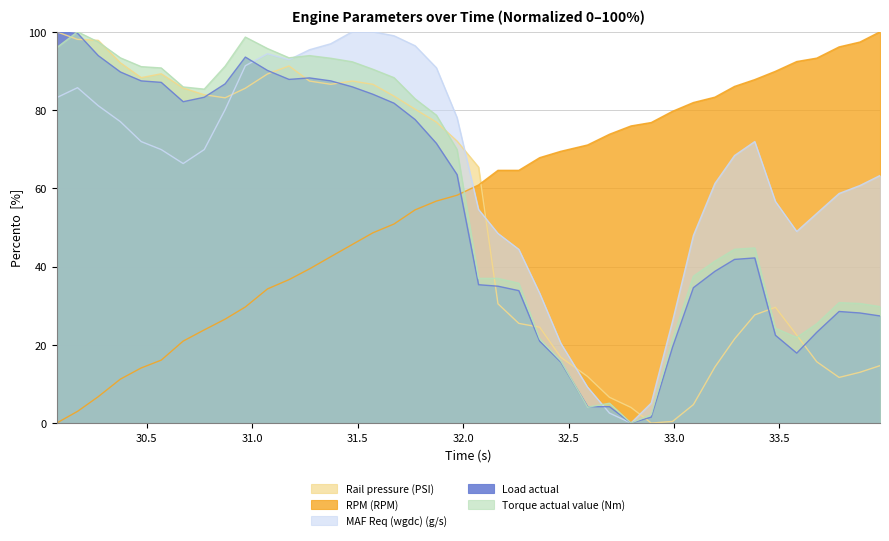

How many intersections are there between Load actual and Rail pressure (PSI)?

10